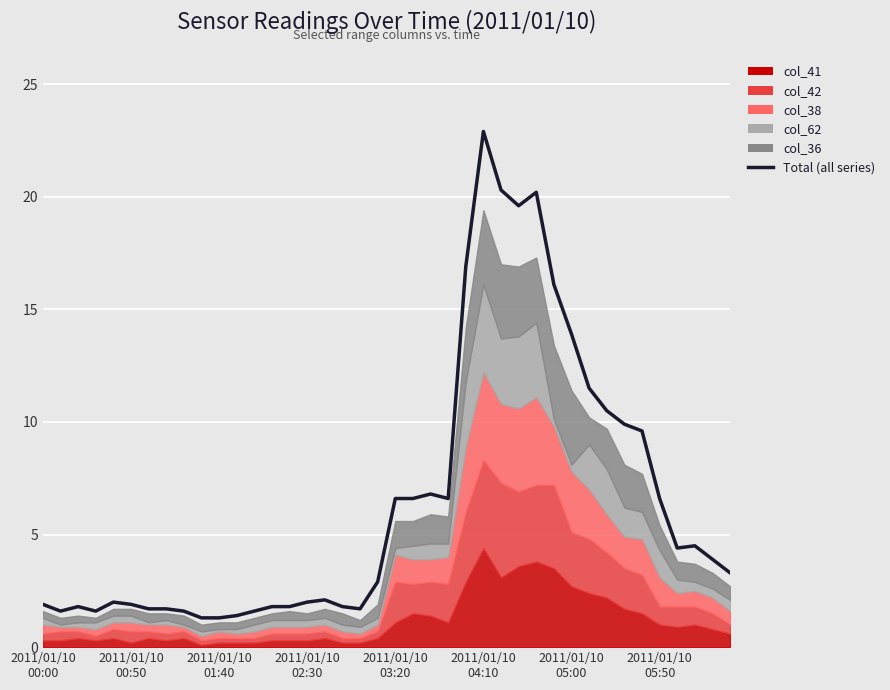

Where does the data first go above 3?

2011/01/10 03:20